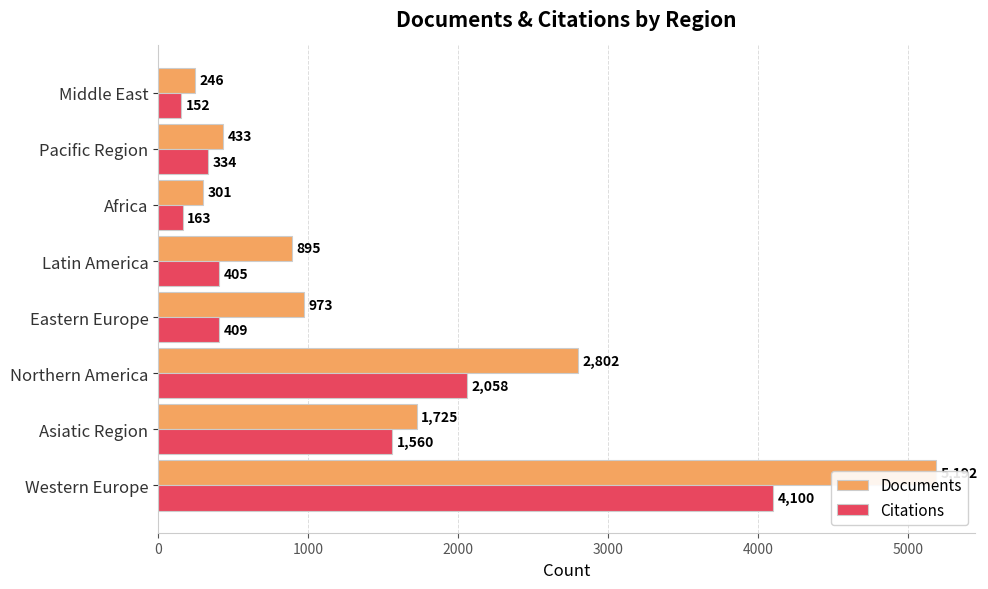

Rank the series at Middle East from lowest to highest value.

Citations, Documents